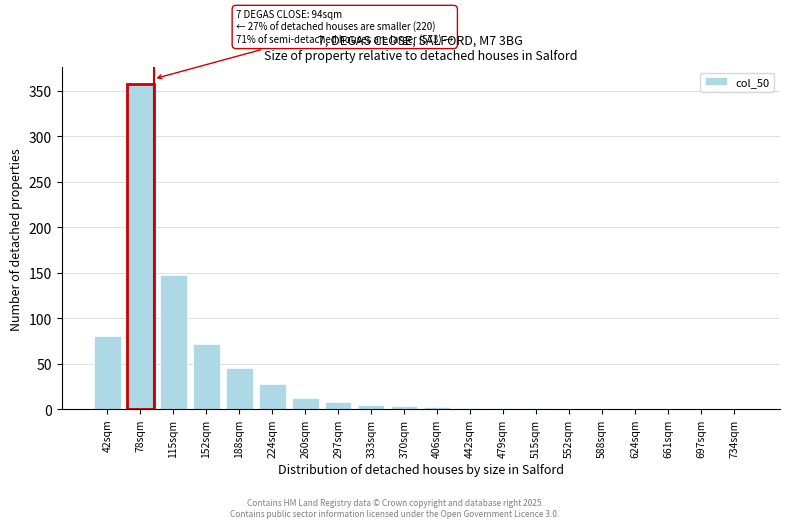

At which category does the chart reach its peak across all series?

78sqm